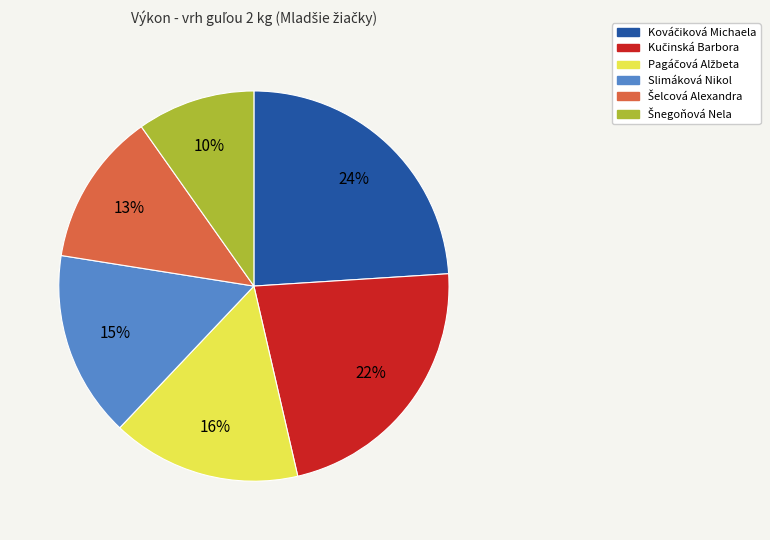

Does any single category account for the majority?

No